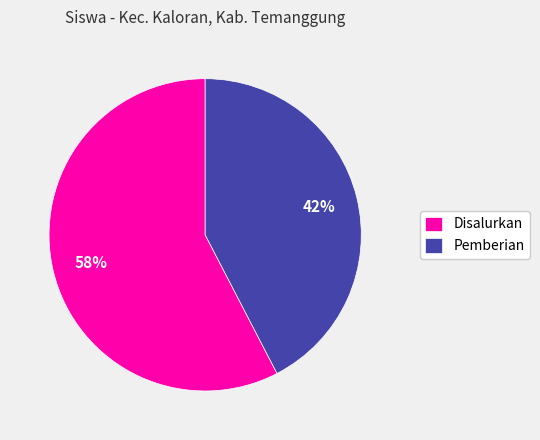

Is there any slice that represents more than half of the pie?

Yes